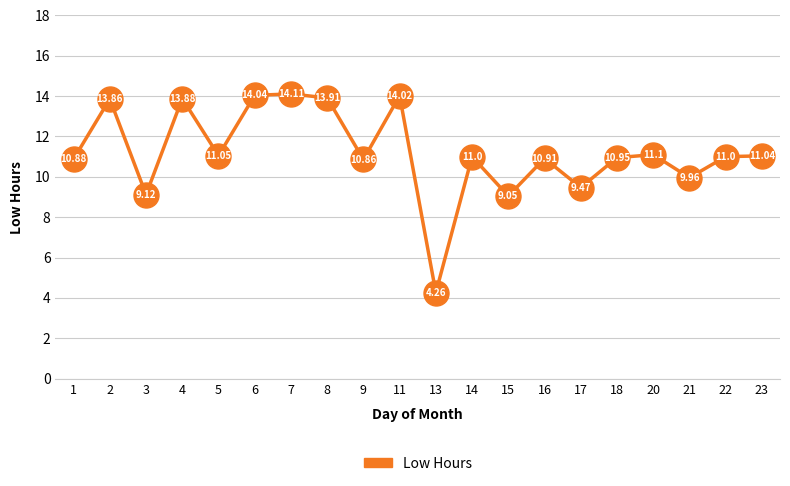

What is the difference between the values at 13 and 18?

6.7